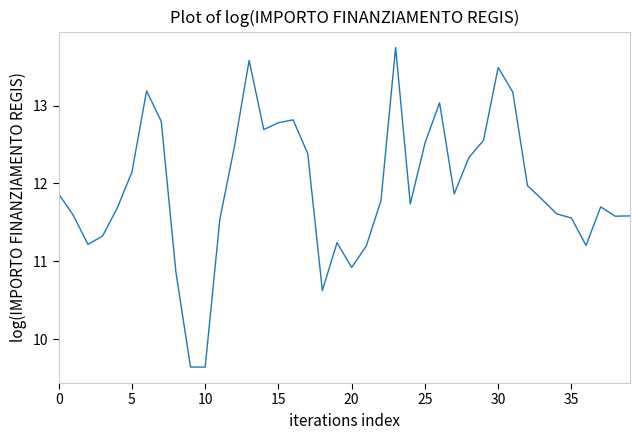

What is the smallest value displayed?

9.6